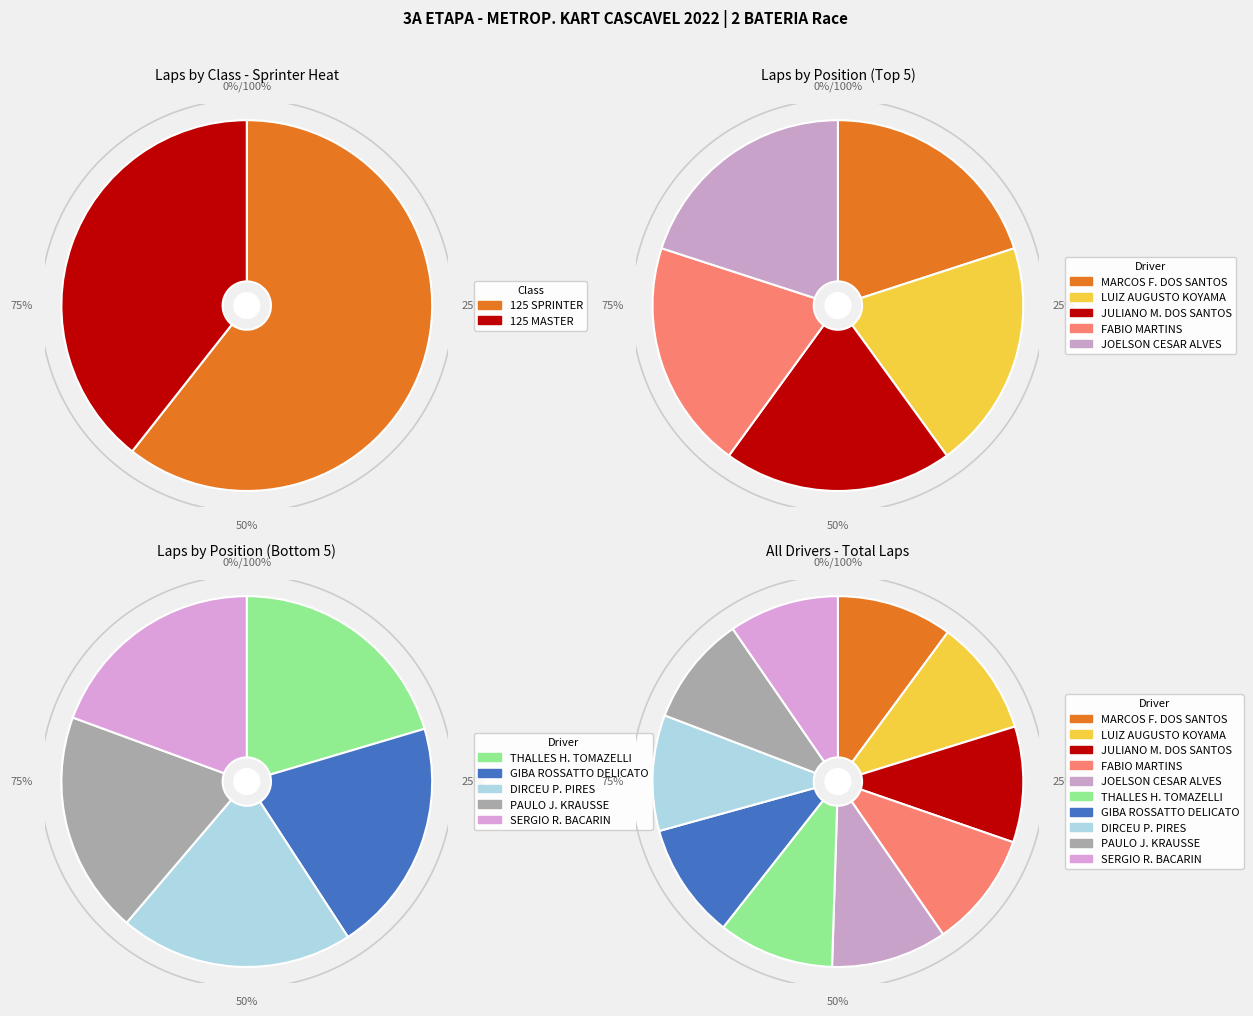

To the nearest percent, what percentage of the pie is MARCOS F. DOS SANTOS?

10%